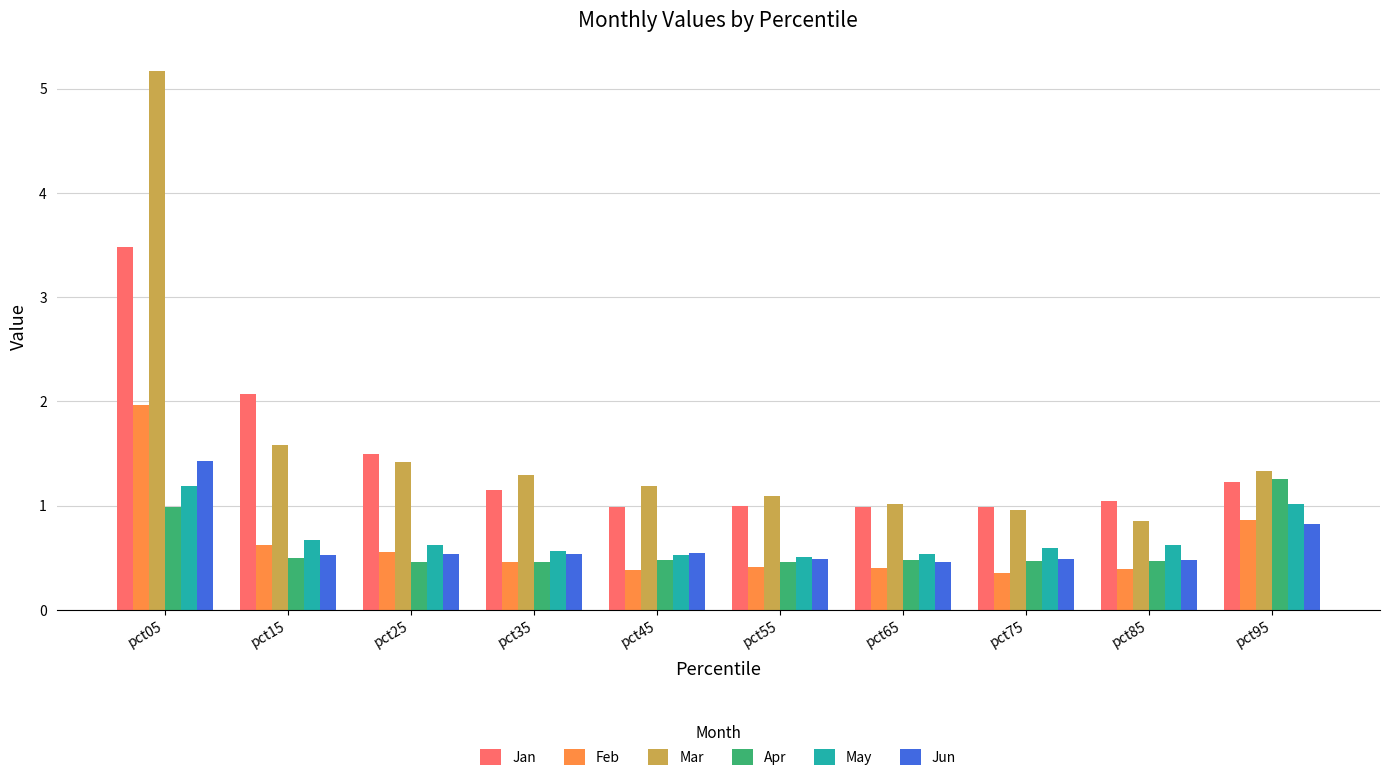

What is the minimum value shown in the chart?

0.4